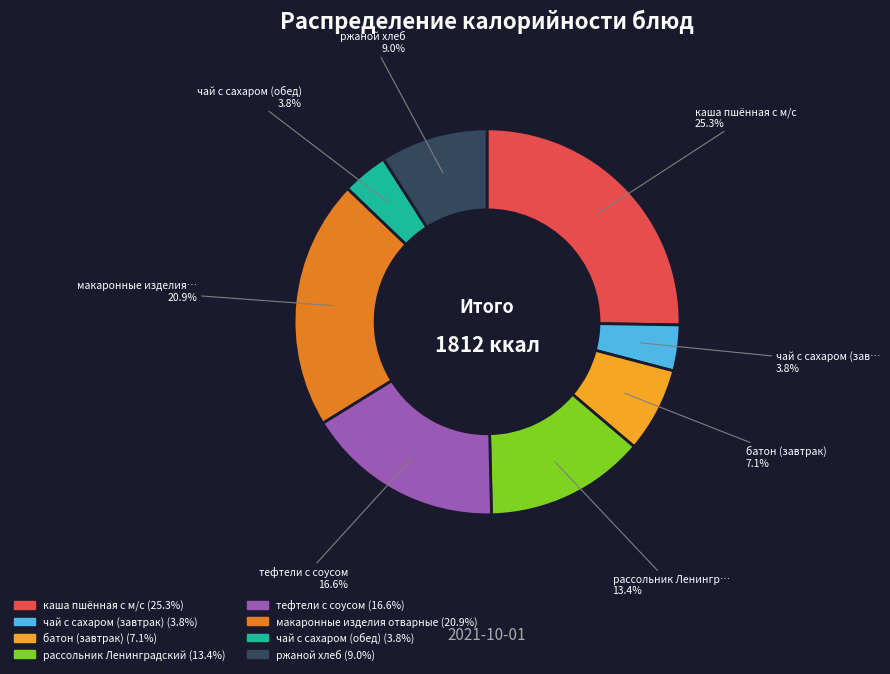

Is there a majority slice in this chart?

No